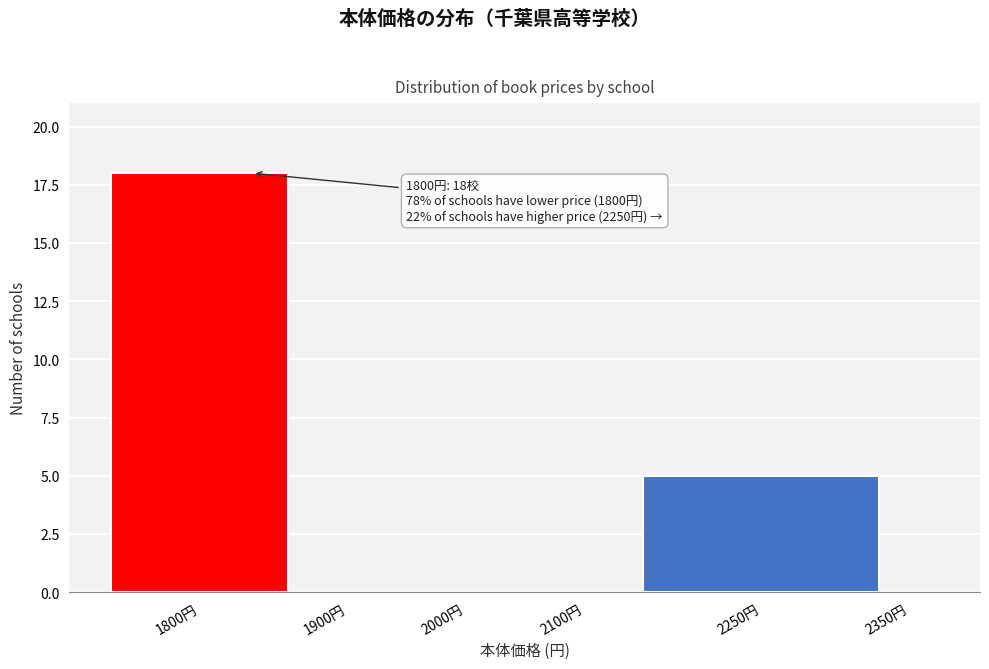

Reading left to right, extract all data points from this chart.

1800円=18	1900円=0	2000円=0	2100円=0	2250円=5	2350円=0